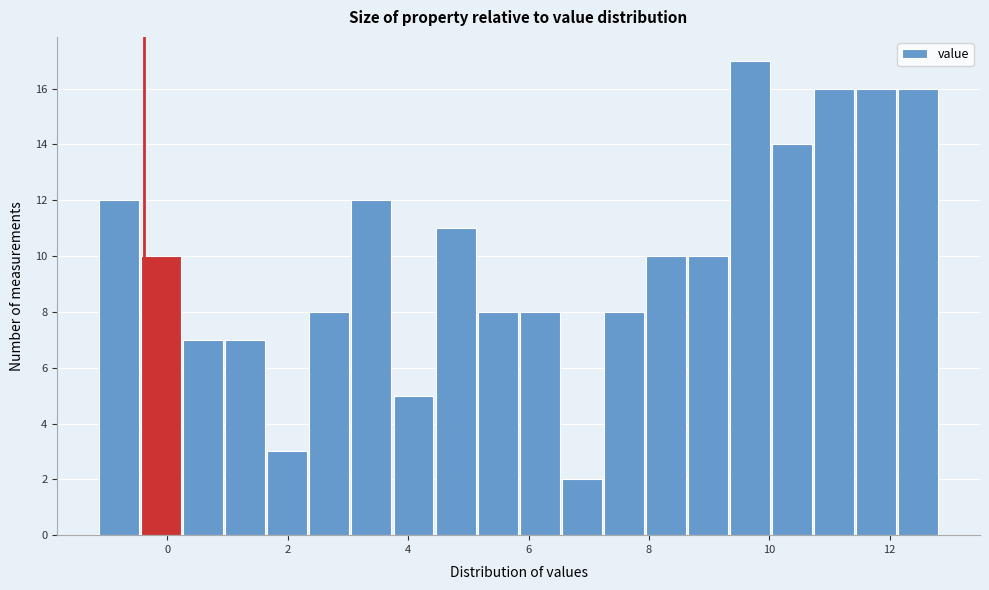

Read against the x-axis, roughly where is the centre of the tallest bar?

9.6